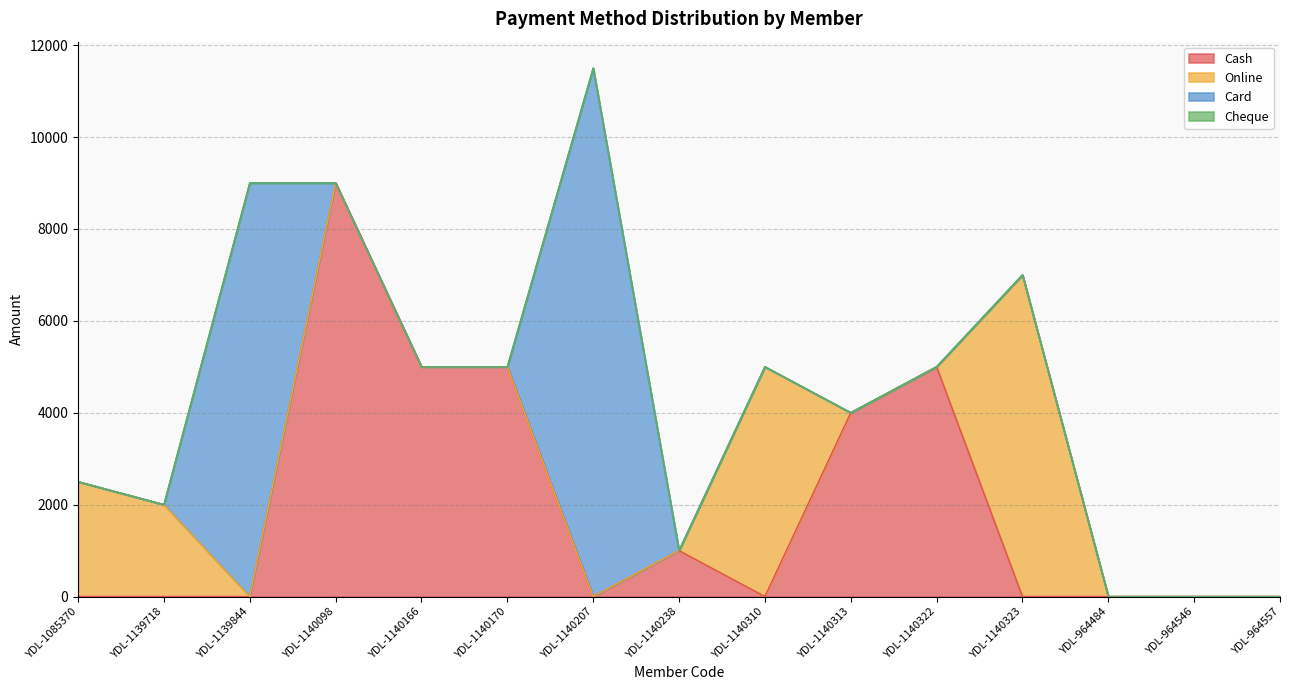

What is the difference between the maximum and minimum values in the Online series?

7000